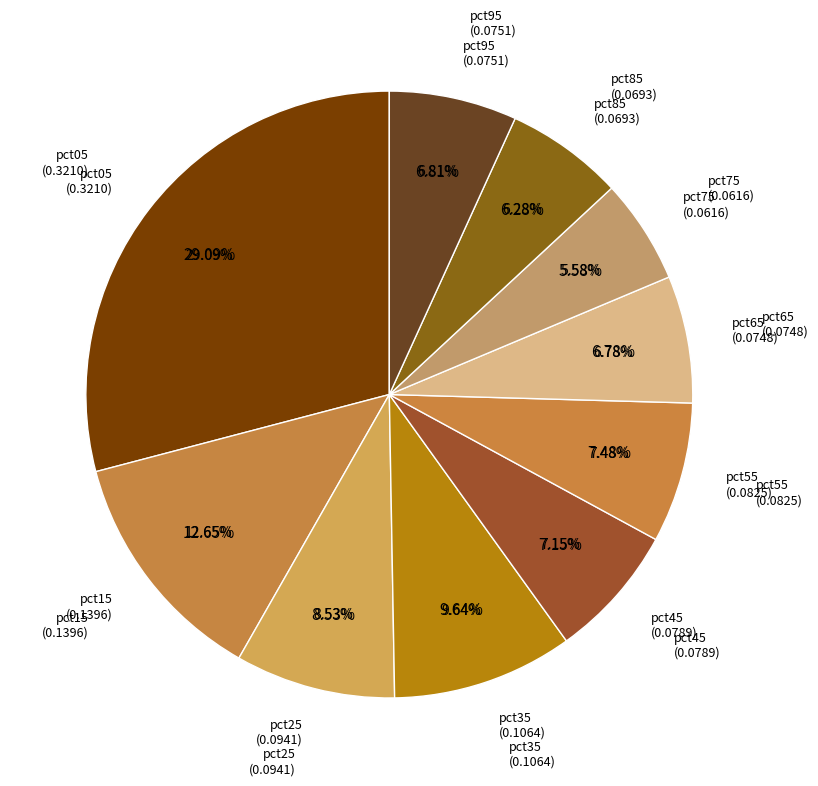

How many segments does this pie chart have?

10